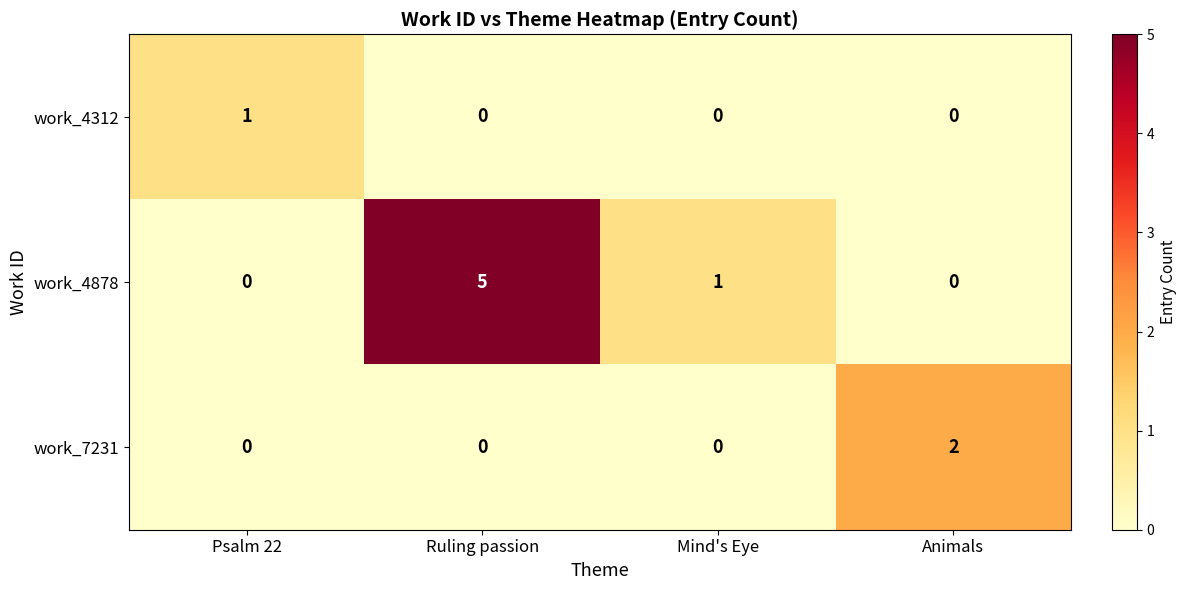

Reading left to right, extract all data points from this chart.

work_4312: 1	0	0	0
work_4878: 0	5	1	0
work_7231: 0	0	0	2